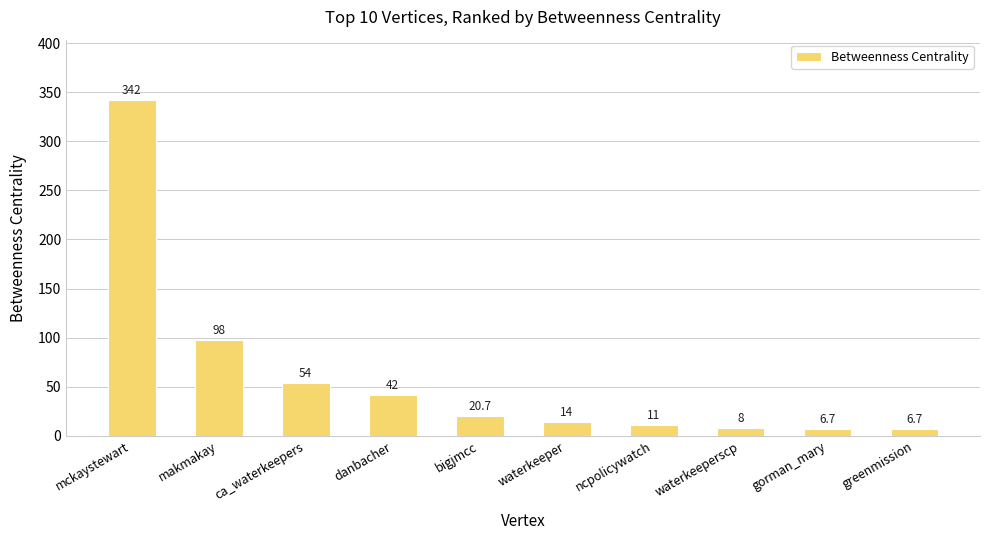

What is the average value?

60.3